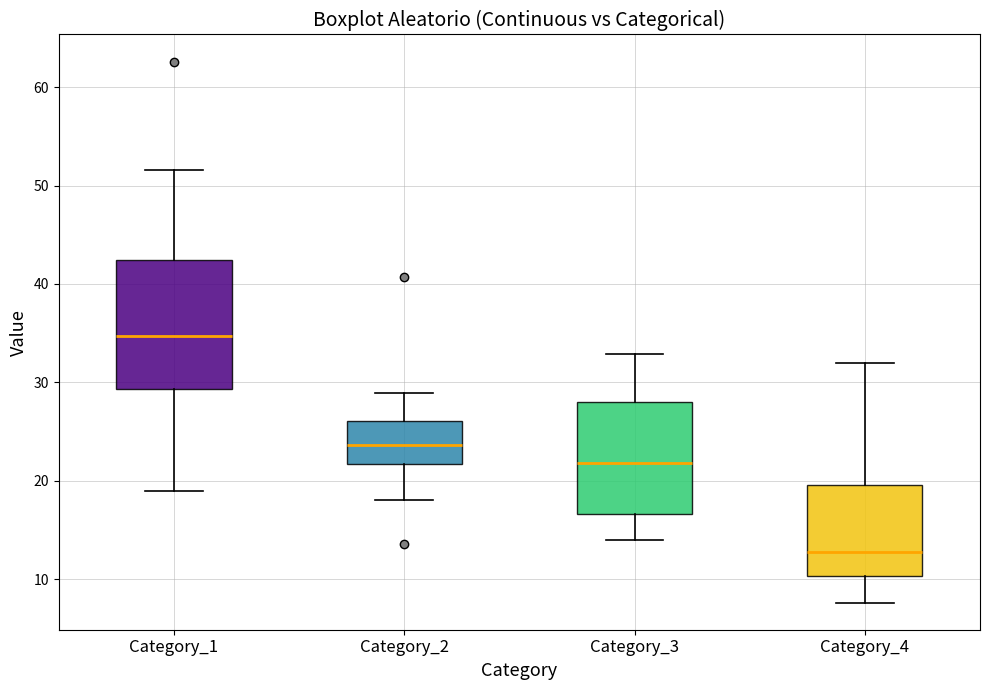

Where does the median line of the box for Category_1 sit on the y-axis? The values are not printed on the chart, so give them approximately, as read against the axis.

35